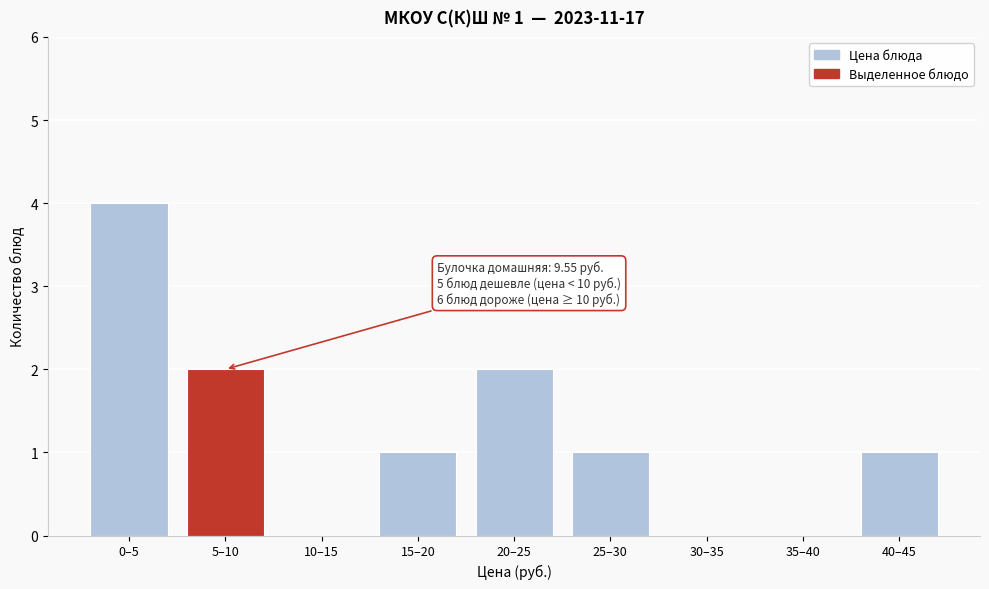

Reading left to right, transcribe all the data shown in this chart.

0–5=4	5–10=2	10–15=0	15–20=1	20–25=2	25–30=1	30–35=0	35–40=0	40–45=1